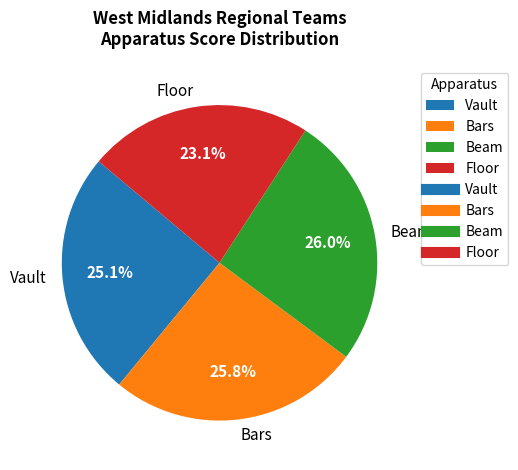

To the nearest percent, what is the difference between the Floor and Vault slice percentages?

2%